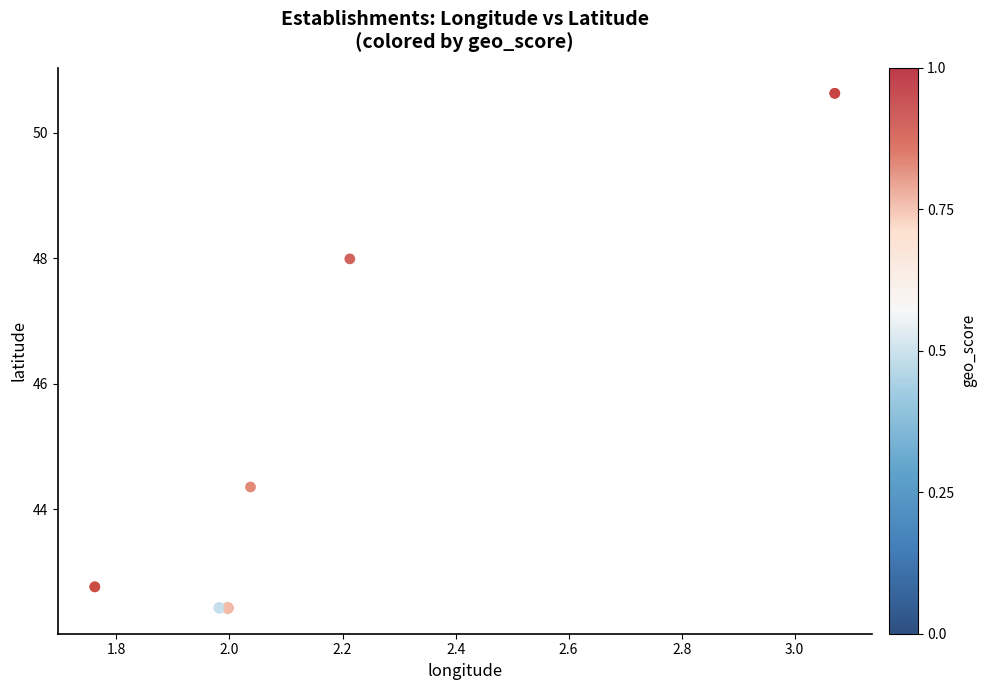

What Y value in the scatter plot is closest to 46?

44.4